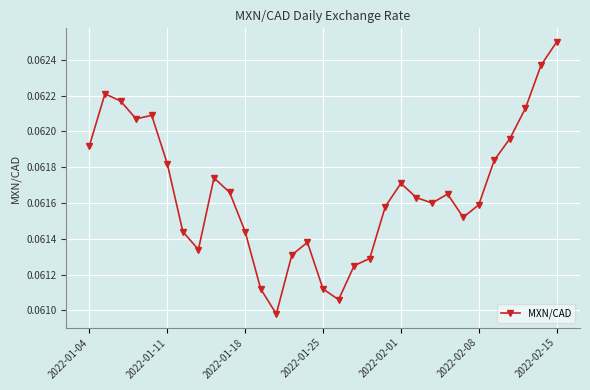

What is the sum of all values?

1.9